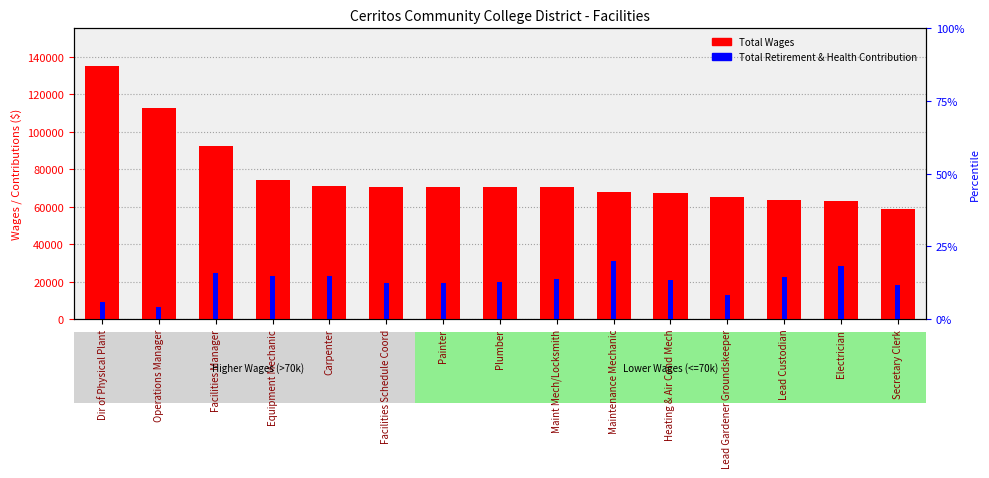

List the series in order of their peak value, highest first.

Total Wages, Total Retirement & Health Contribution